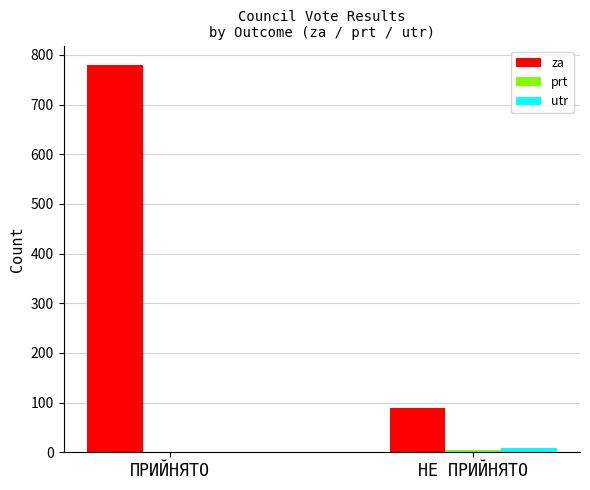

Which series has the largest total across all categories?

za